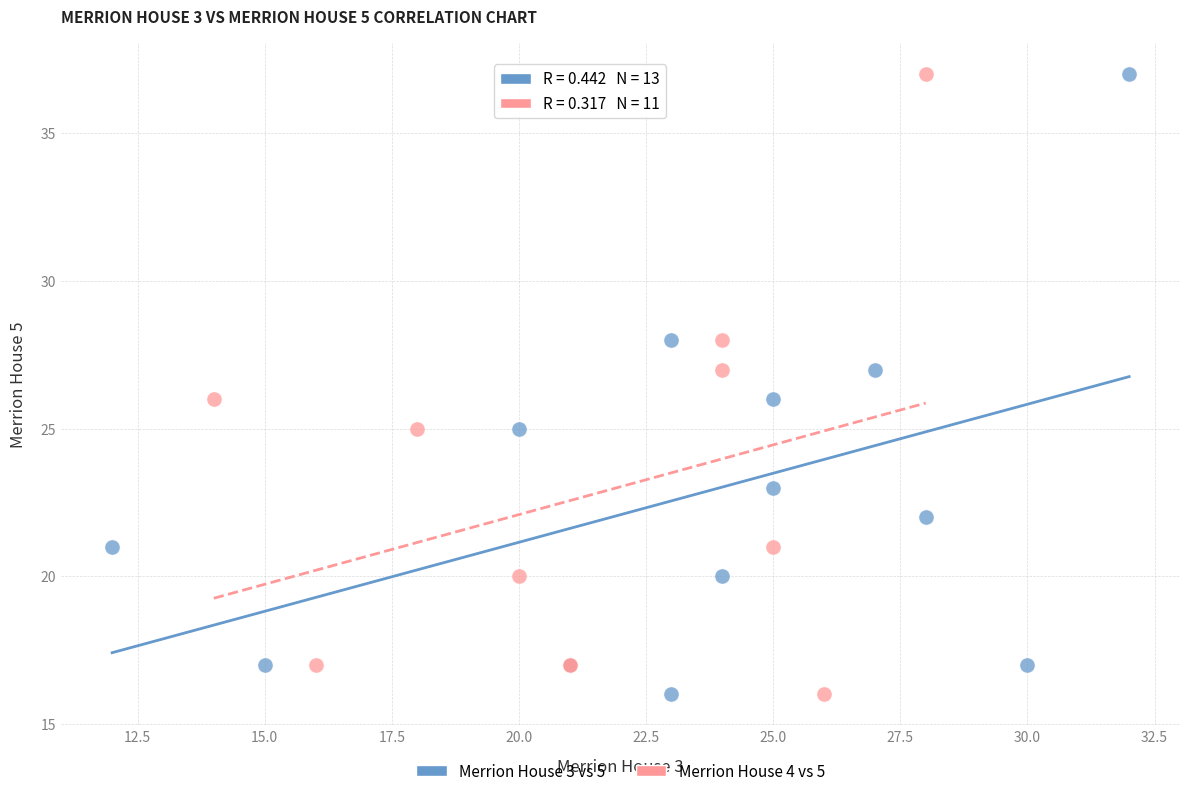

What are all the series names shown in the legend?

Merrion House 3 vs 5, Merrion House 4 vs 5